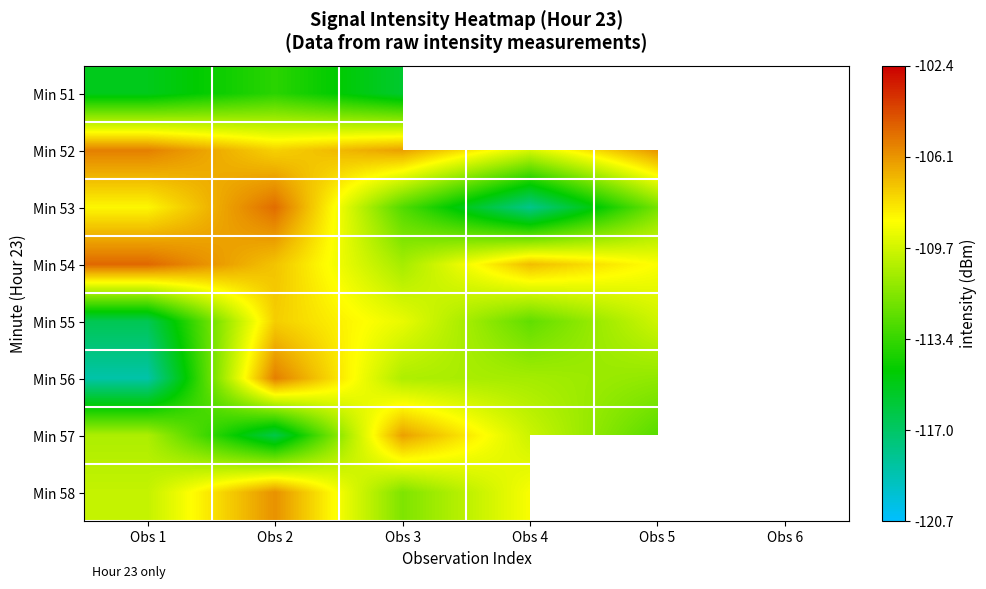

The Min 52 series shows -194.8 at Obs 4. True or false?

False